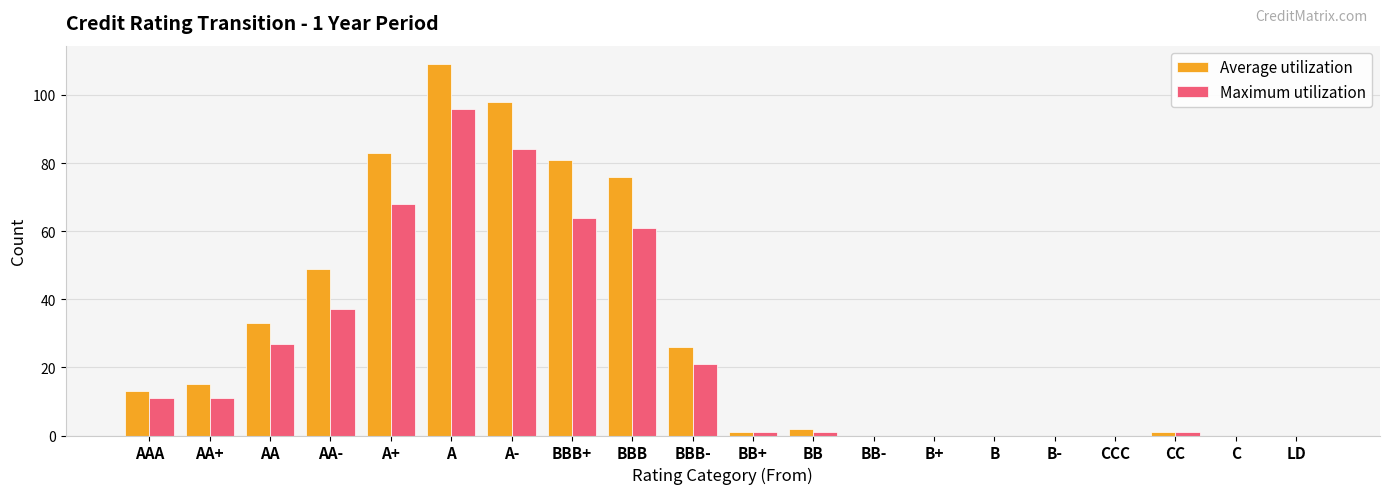

Are the bars horizontal?

No